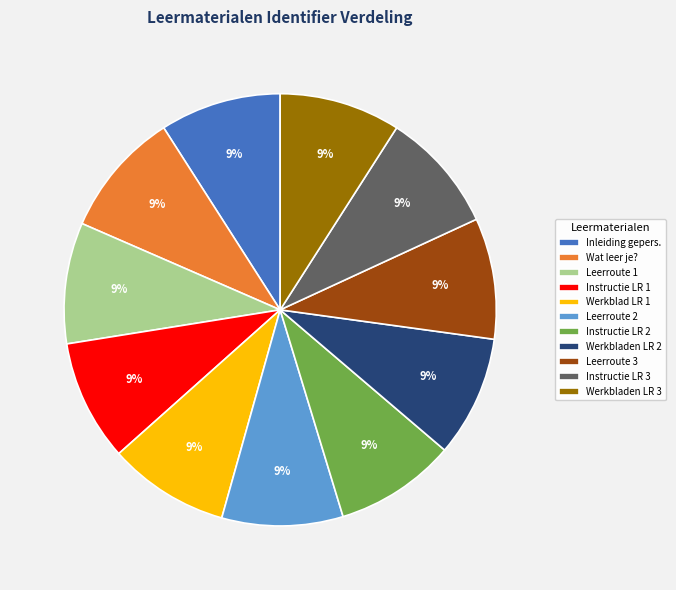

How many slices are in this pie chart?

11